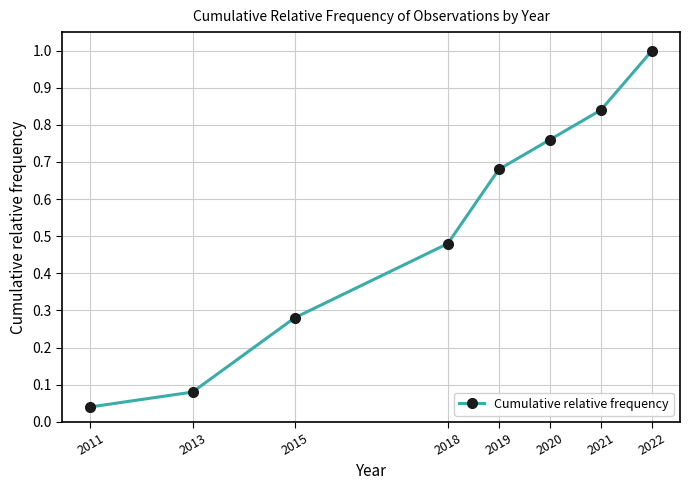

True or false: the data shows 1.0 at 2022.

True